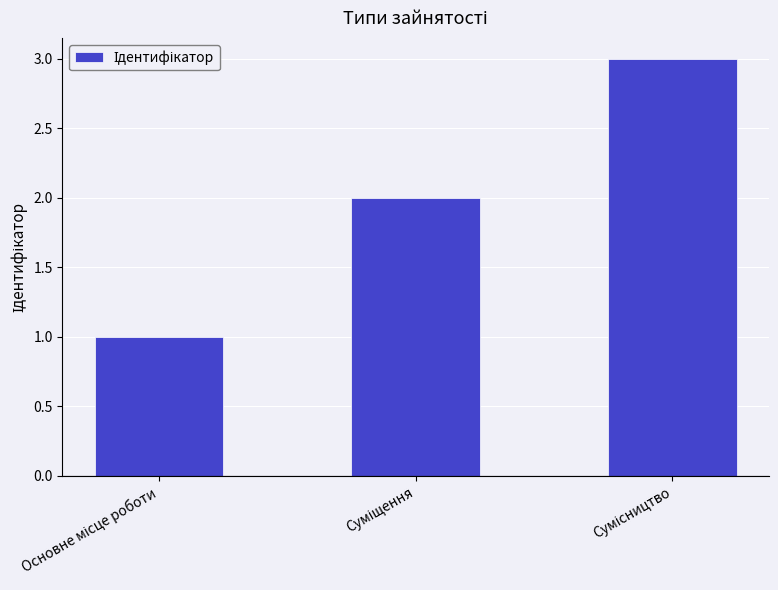

What is the sum of all values?

6